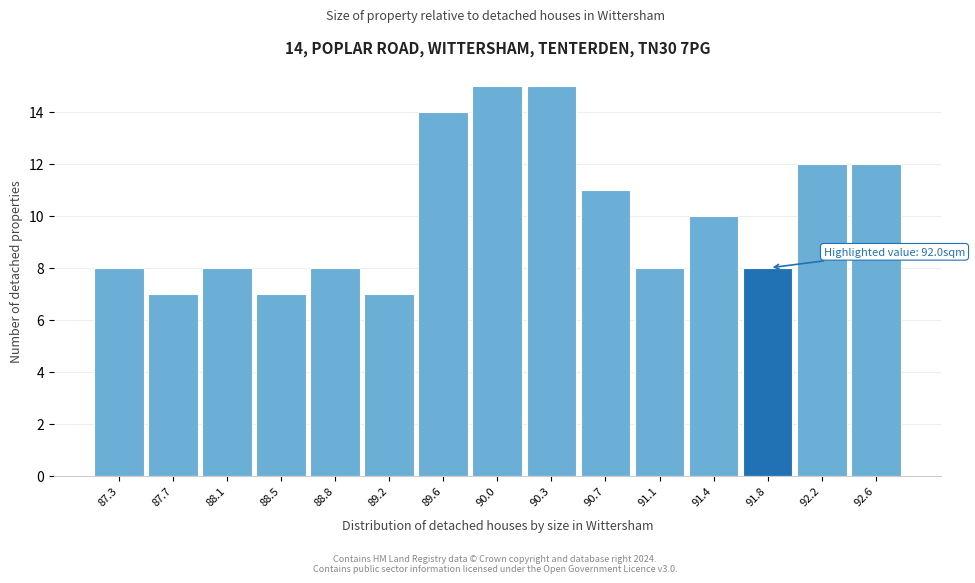

Reading left to right, transcribe all the data shown in this chart.

87.3=8	87.7=7	88.1=8	88.5=7	88.8=8	89.2=7	89.6=14	90.0=15	90.3=15	90.7=11	91.1=8	91.4=10	91.8=8	92.2=12	92.6=12